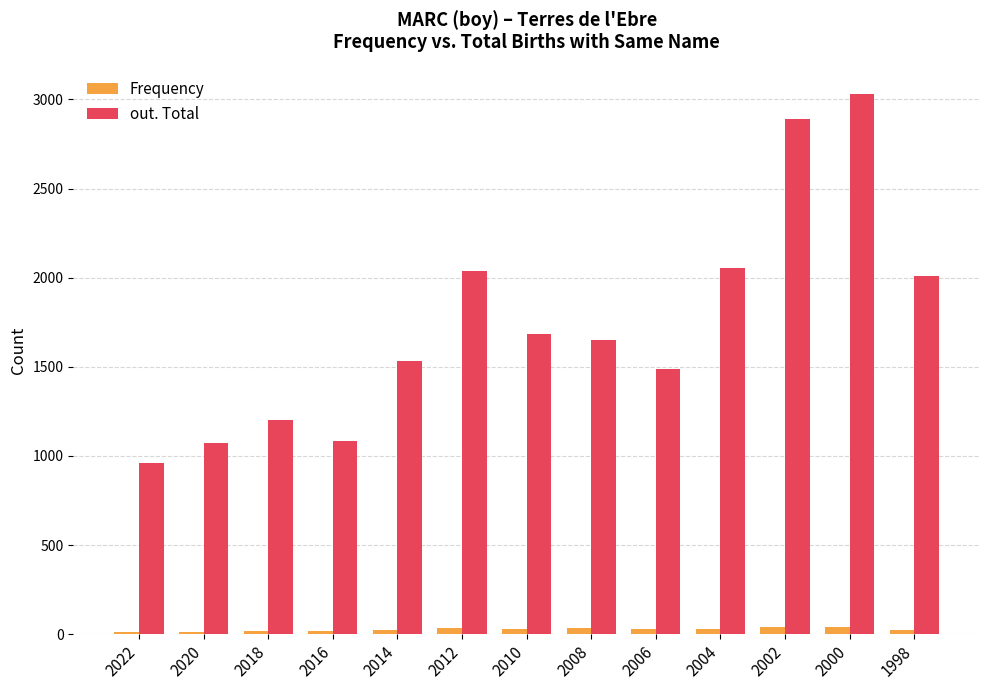

At how many categories does at least one series exceed 2355?

2